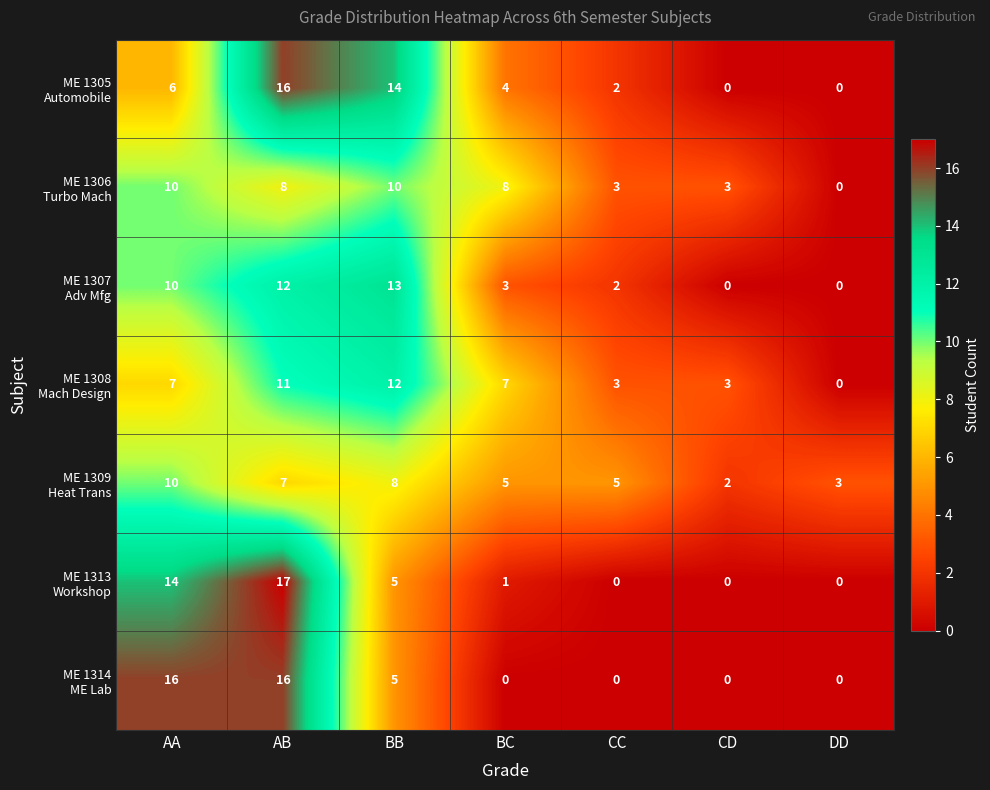

At which category is the sum across all series the highest?

AB